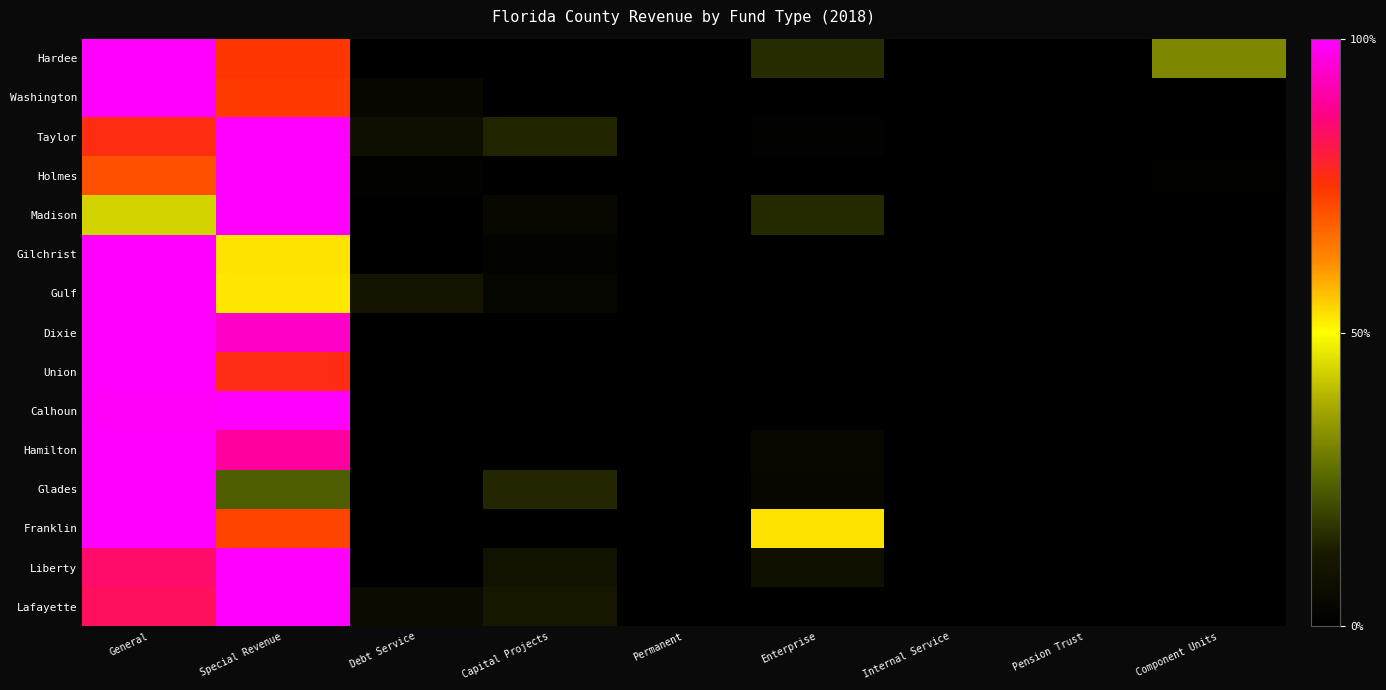

Rank the categories by value from lowest to highest.

Debt Service, Capital Projects, Permanent, Internal Service, Pension Trust, Enterprise, Component Units, Special Revenue, General